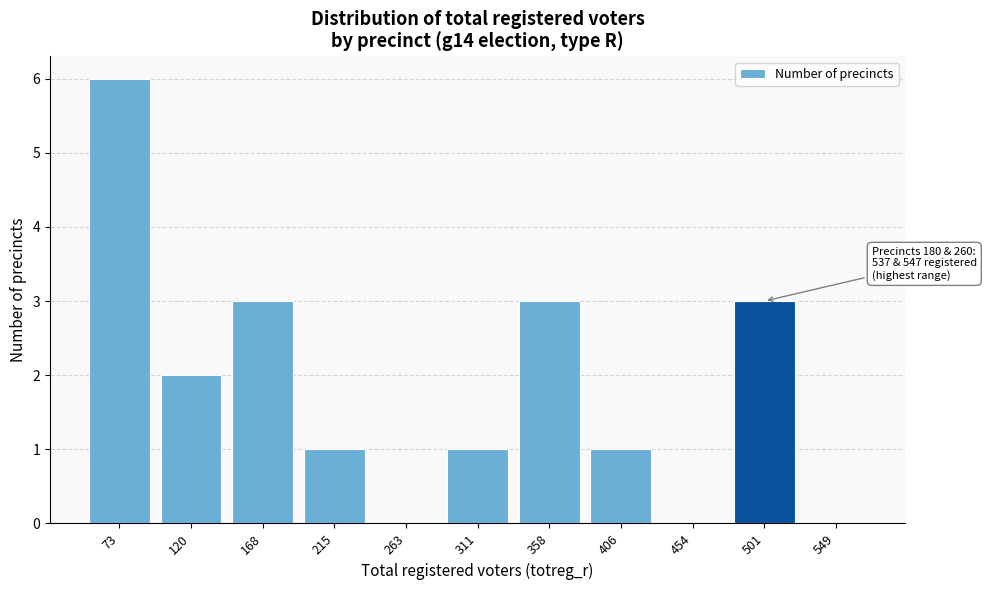

Reading left to right, what are all the values shown in this chart?

73=6	120=2	168=3	215=1	263=0	311=1	358=3	406=1	454=0	501=3	549=0